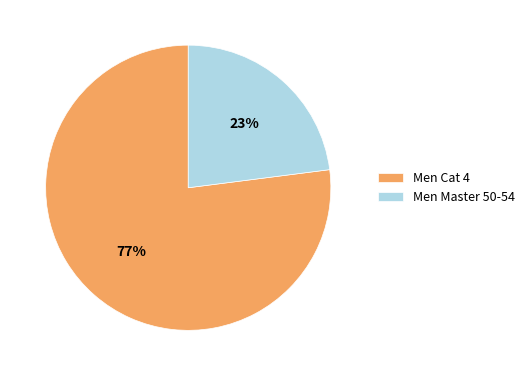

To the nearest percent, what is the average slice percentage?

50%